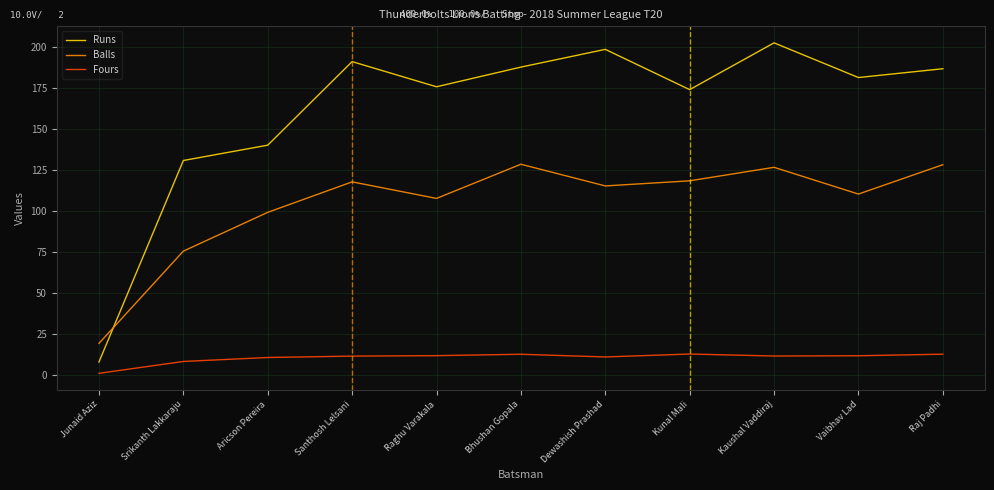

What is the difference between the highest and lowest values at Raghu Varakala?

164.2